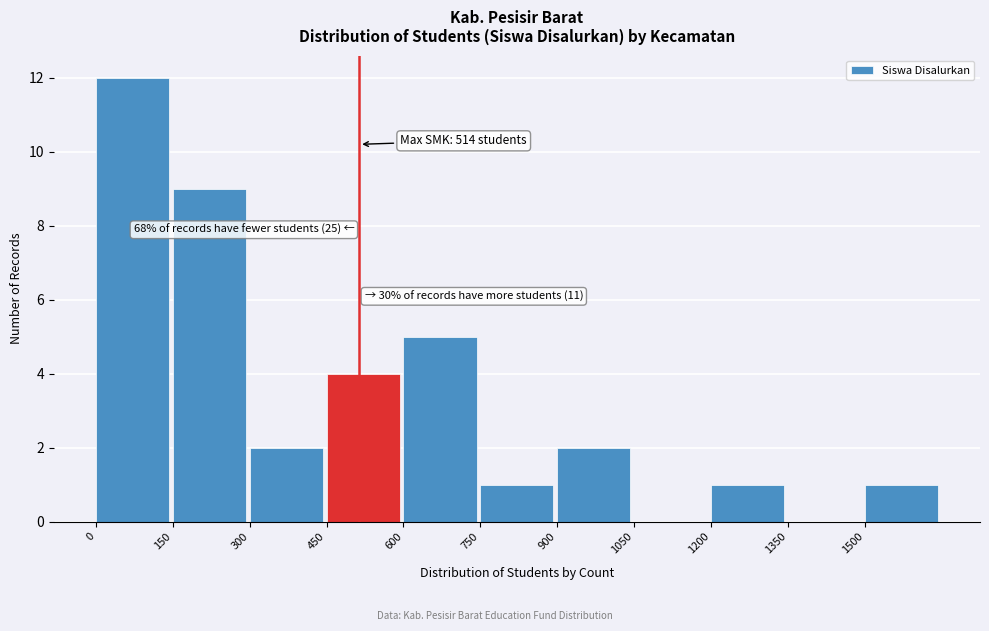

Over which range of the x-axis is the bar tallest?

0 to 150